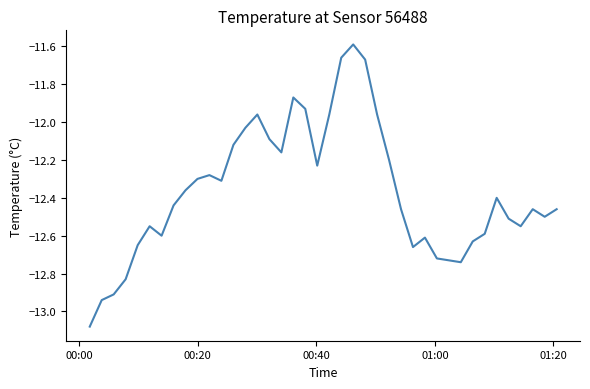

What is the maximum value shown in the chart?

-11.6